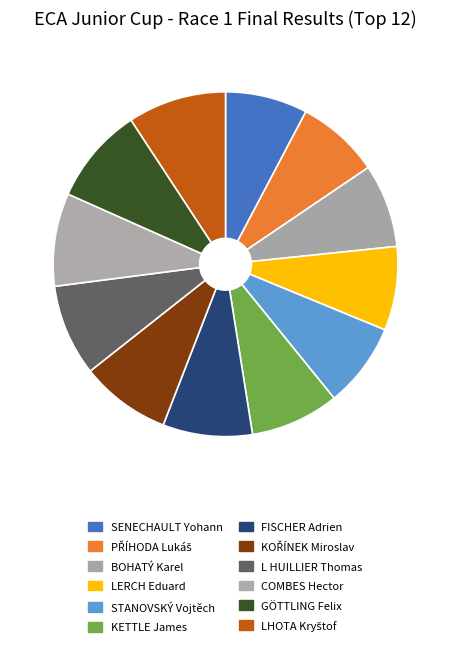

Count the number of slices in the pie.

12